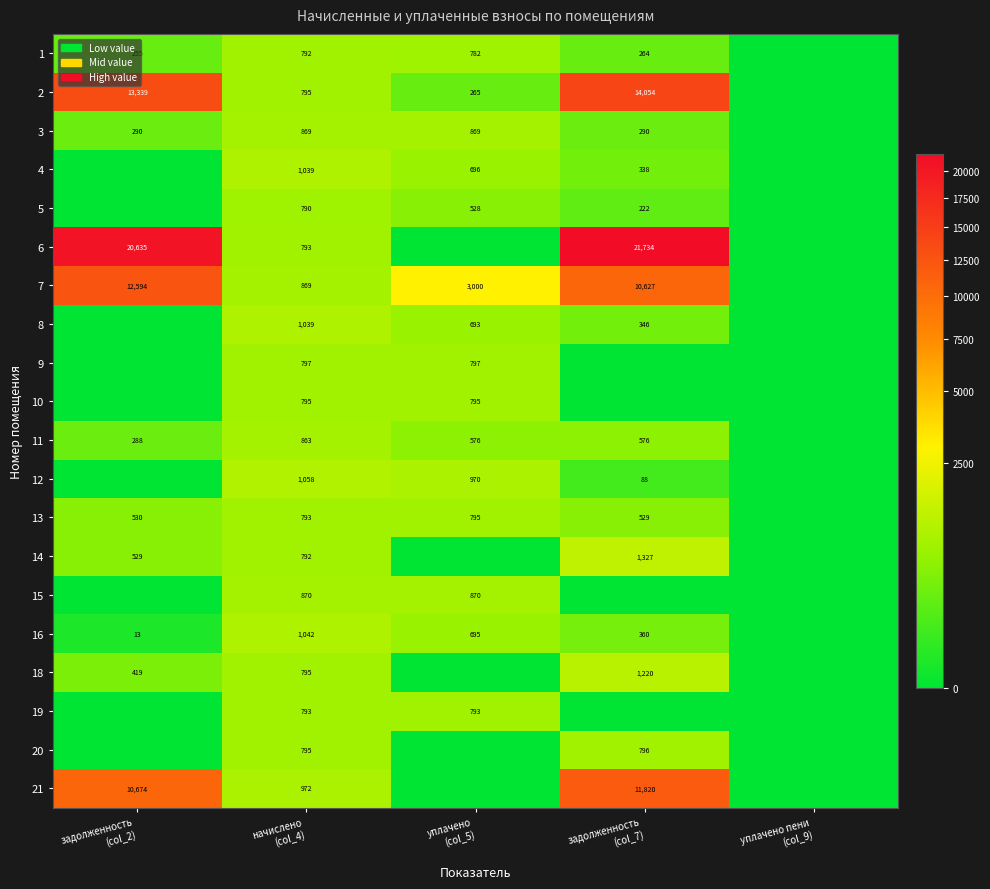

Which label corresponds to the largest value in the chart?

задолженность
(col_7)